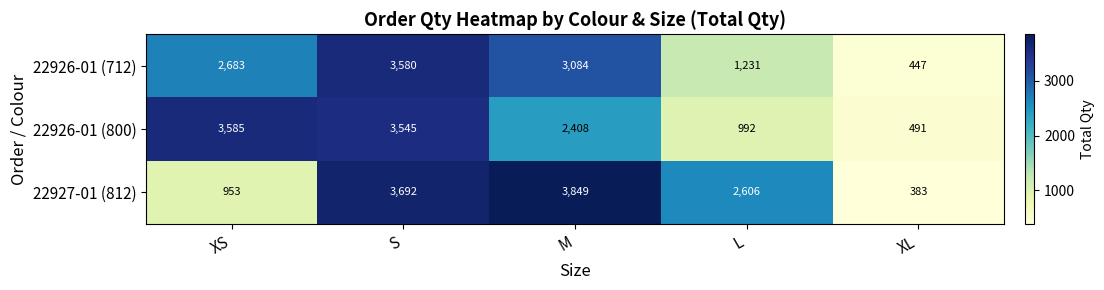

What is the difference between the maximum and minimum values in the 22926-01 (800) series?

3094